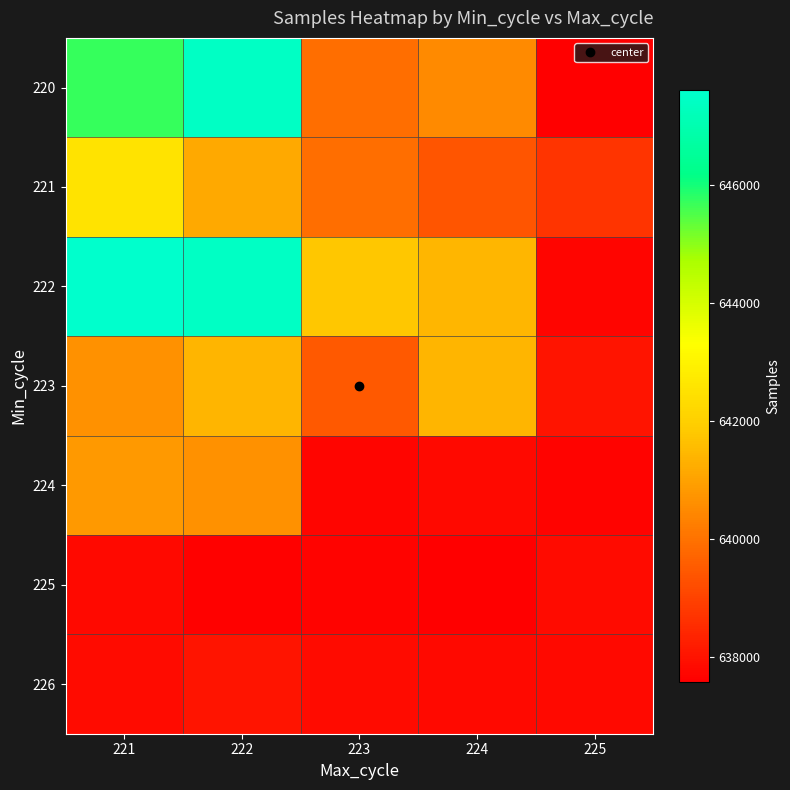

Between 224 and 225, which is larger?

224